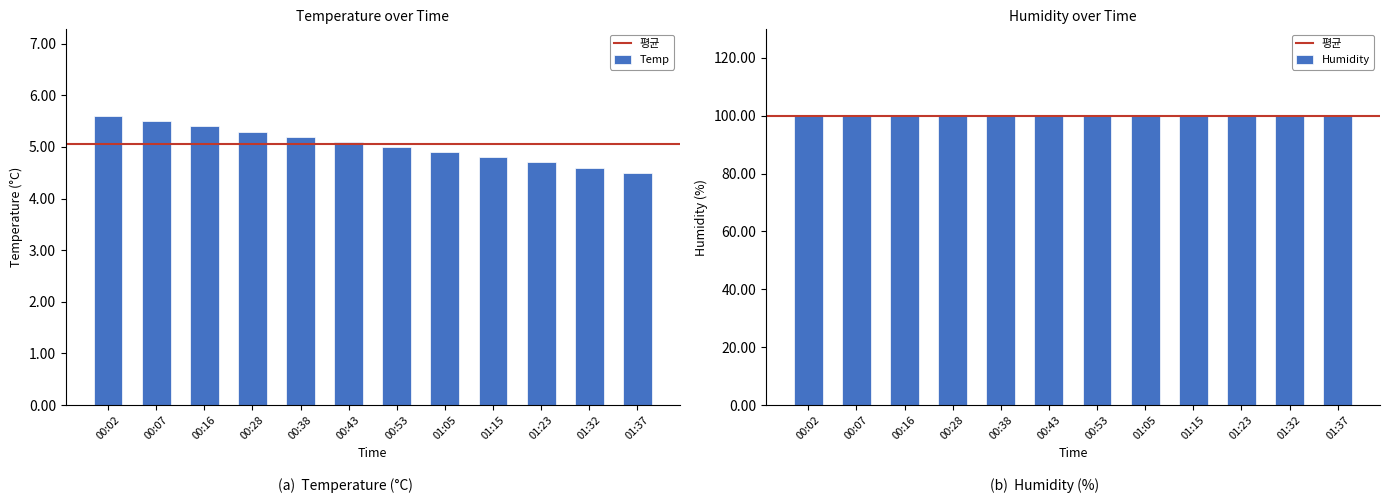

What is the ratio of the value at 00:07 to the value at 01:05?

1.1